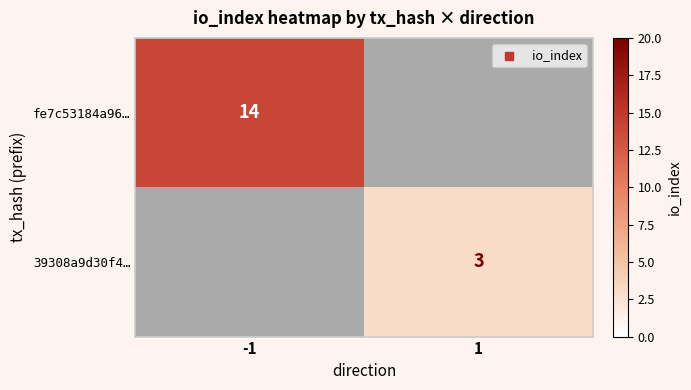

At how many categories does at least one series exceed 0?

2